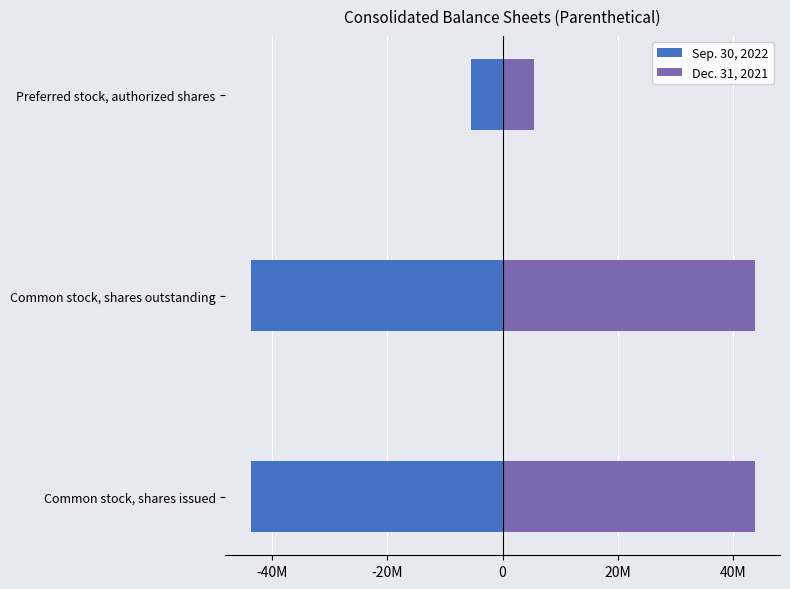

List the series in order of their overall mean, highest first.

Dec. 31, 2021, Sep. 30, 2022